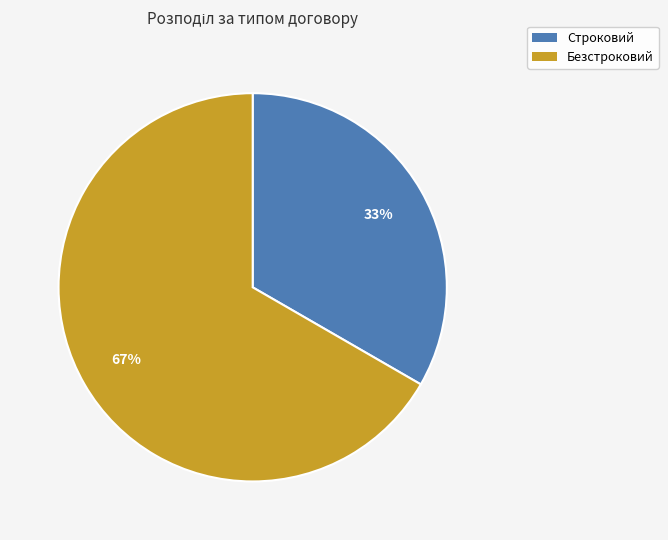

To the nearest percent, what is the average slice percentage?

50%